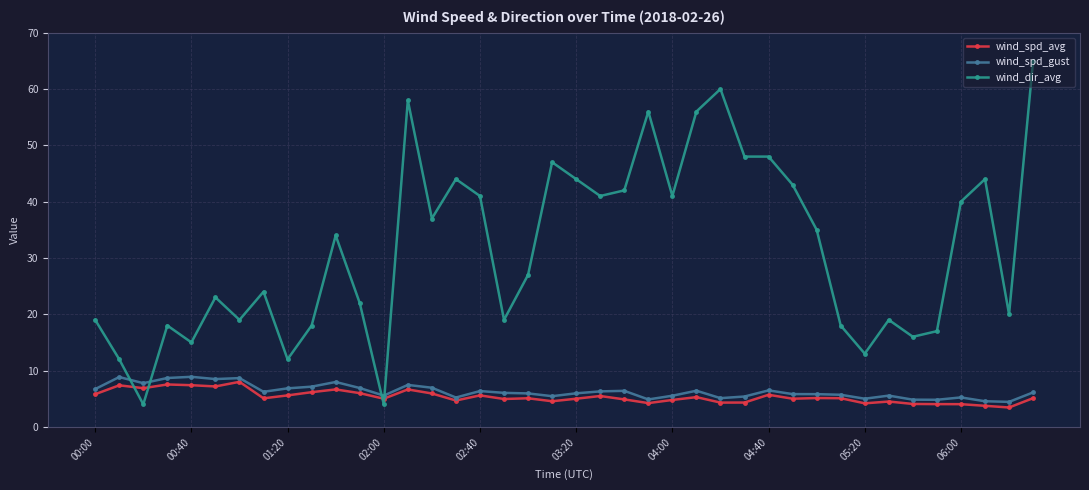

What is the average value of the wind_spd_gust series?

6.3